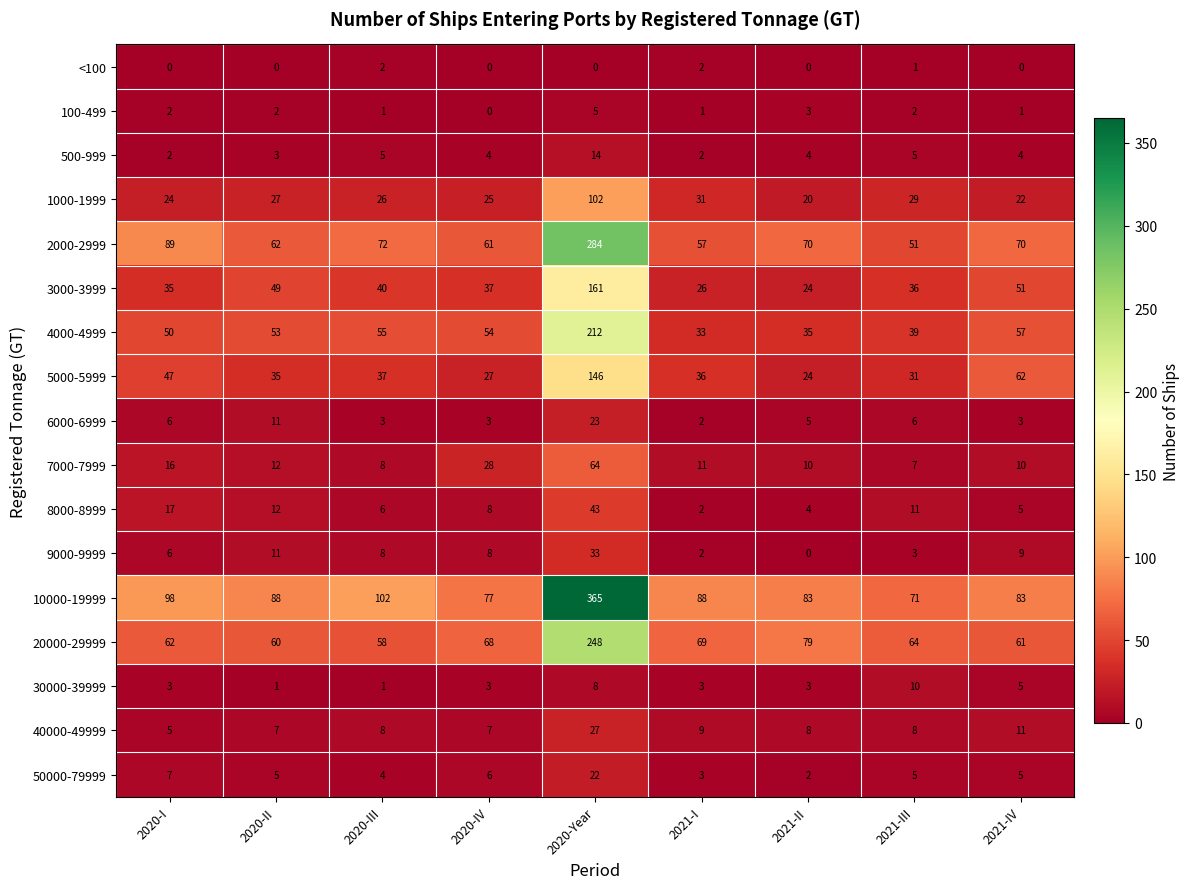

Is it true that 6000-6999 equals 11 at 2021-III?

False